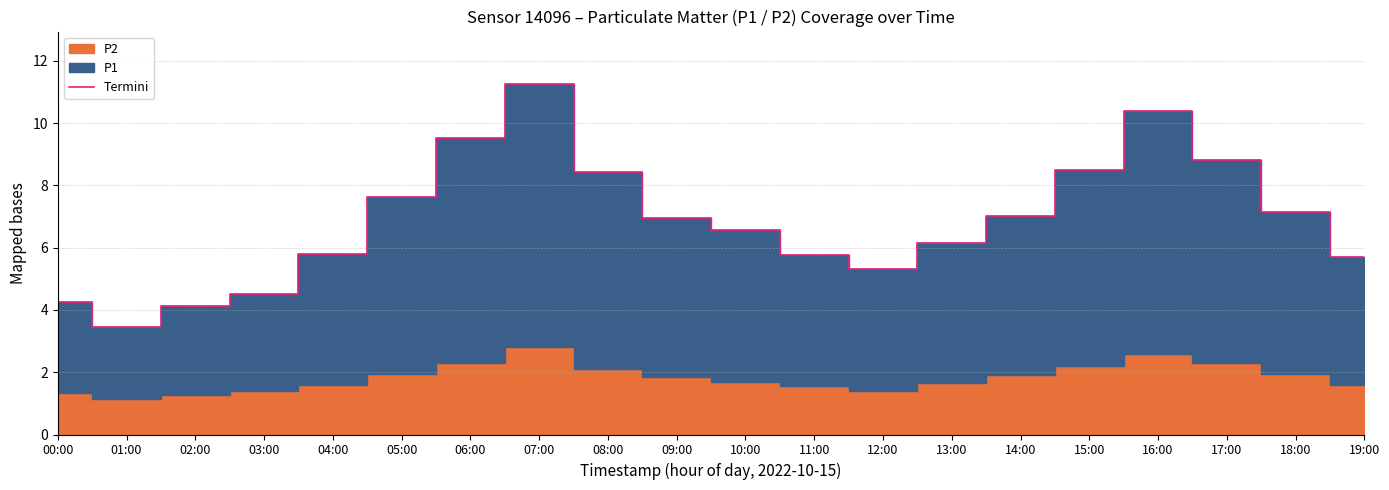

What is the difference between the maximum and minimum values?

7.8